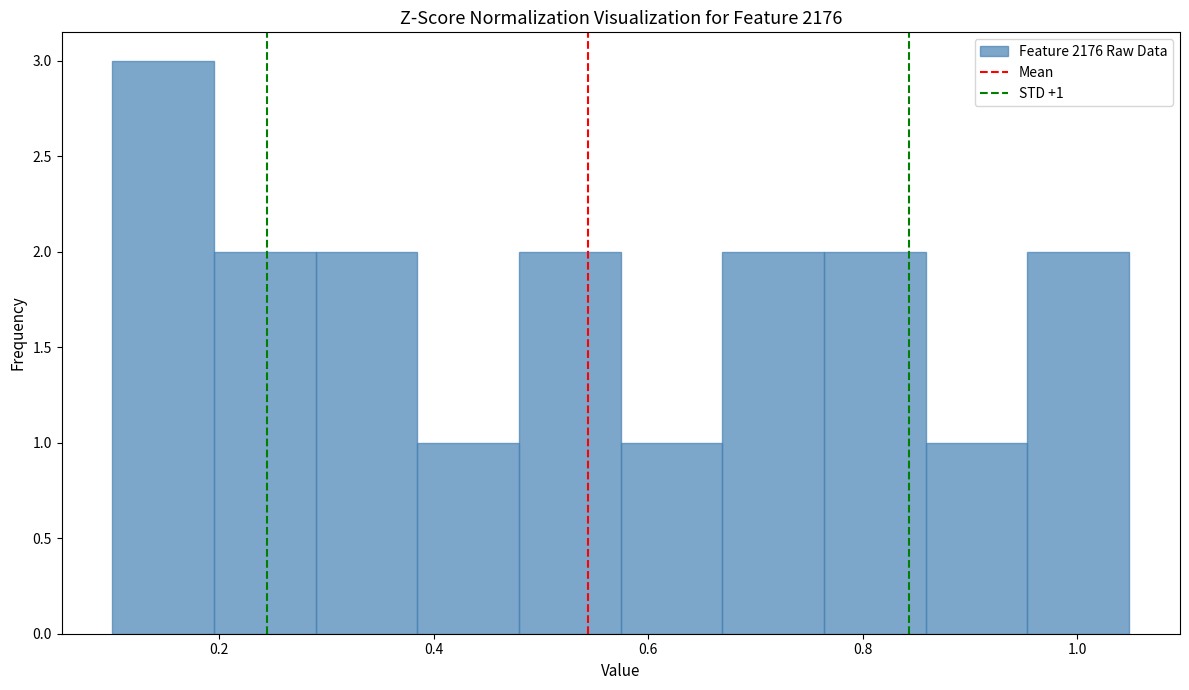

Over which range of the x-axis is the bar tallest?

0.10 to 0.20